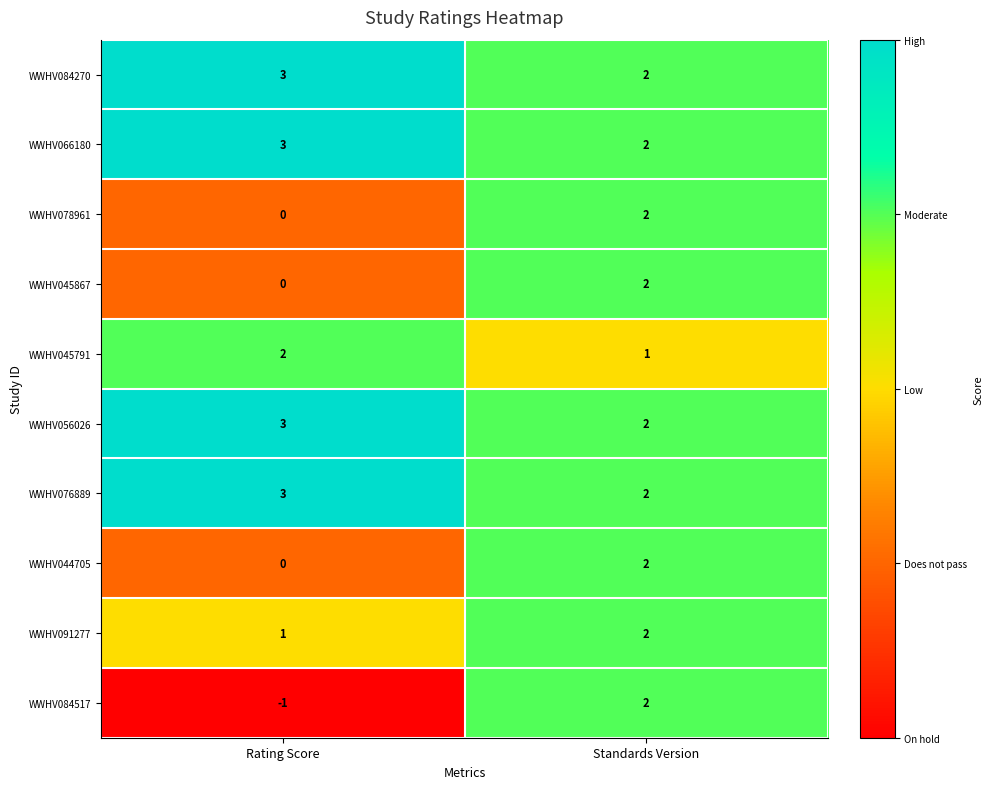

The WWHV084270 series shows 2 at Standards Version. True or false?

True